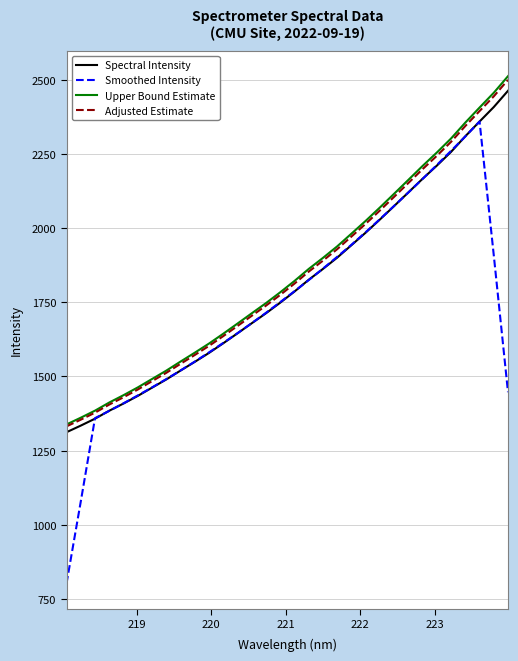

Which series has the largest range (max minus min)?

Smoothed Intensity